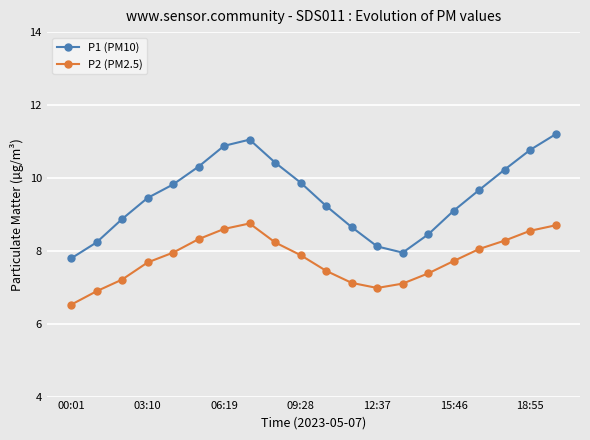

What is the average value of the P2 (PM2.5) series?

7.8